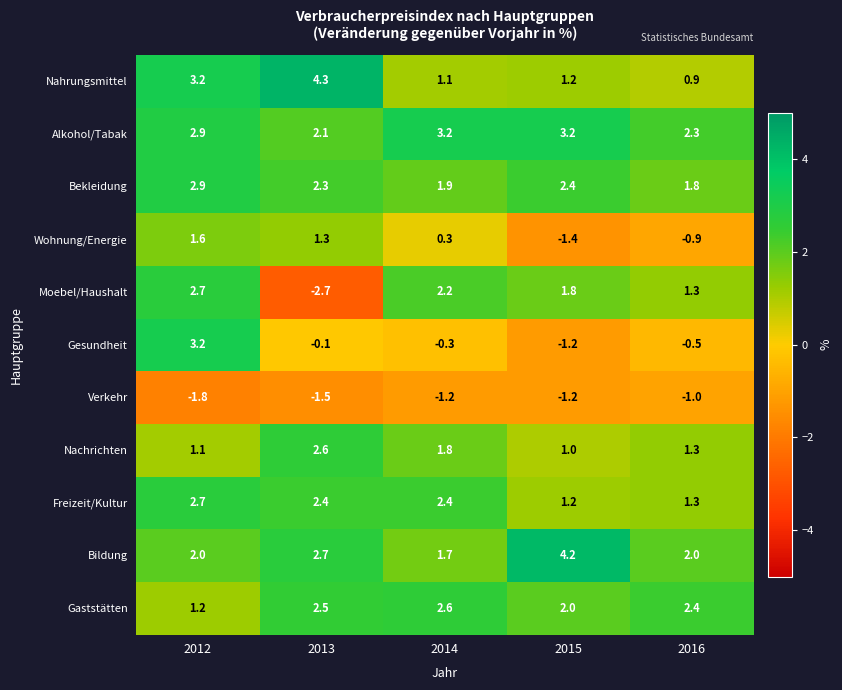

True or false: Nahrungsmittel has a value of 1.5 at 2014.

False